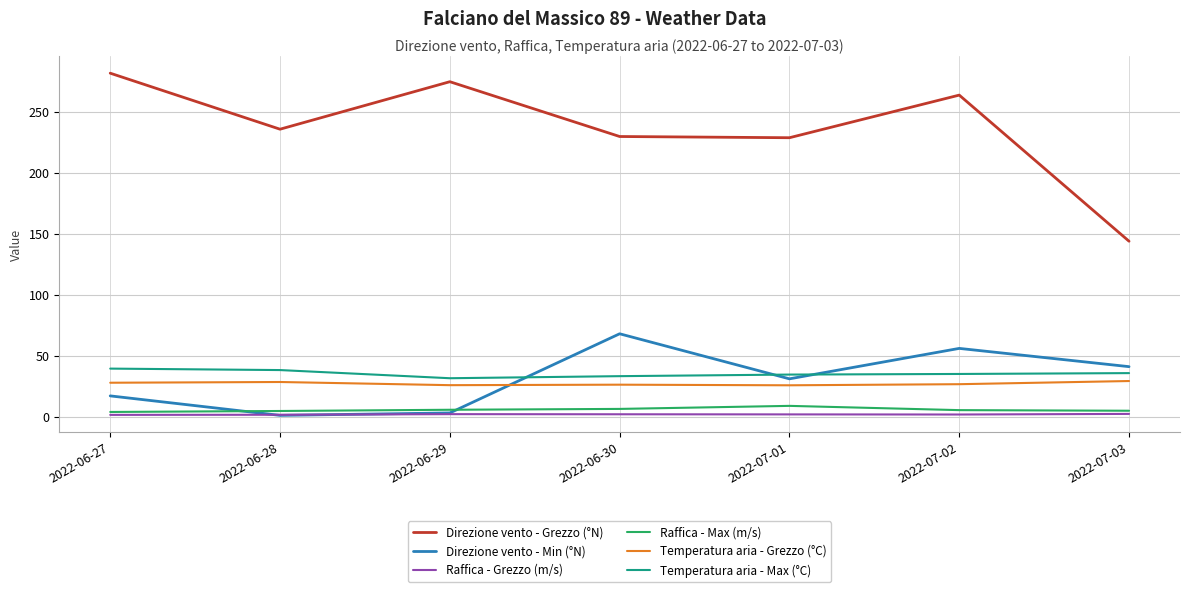

What are all the series names shown in the legend?

Direzione vento - Grezzo (°N), Direzione vento - Min (°N), Raffica - Grezzo (m/s), Raffica - Max (m/s), Temperatura aria - Grezzo (°C), Temperatura aria - Max (°C)